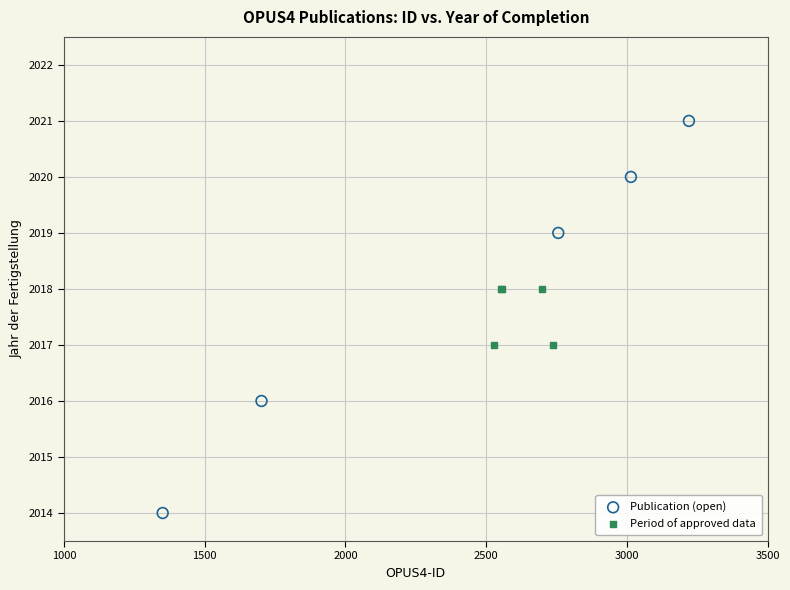

What are all the series names shown in the legend?

Publication (open), Period of approved data